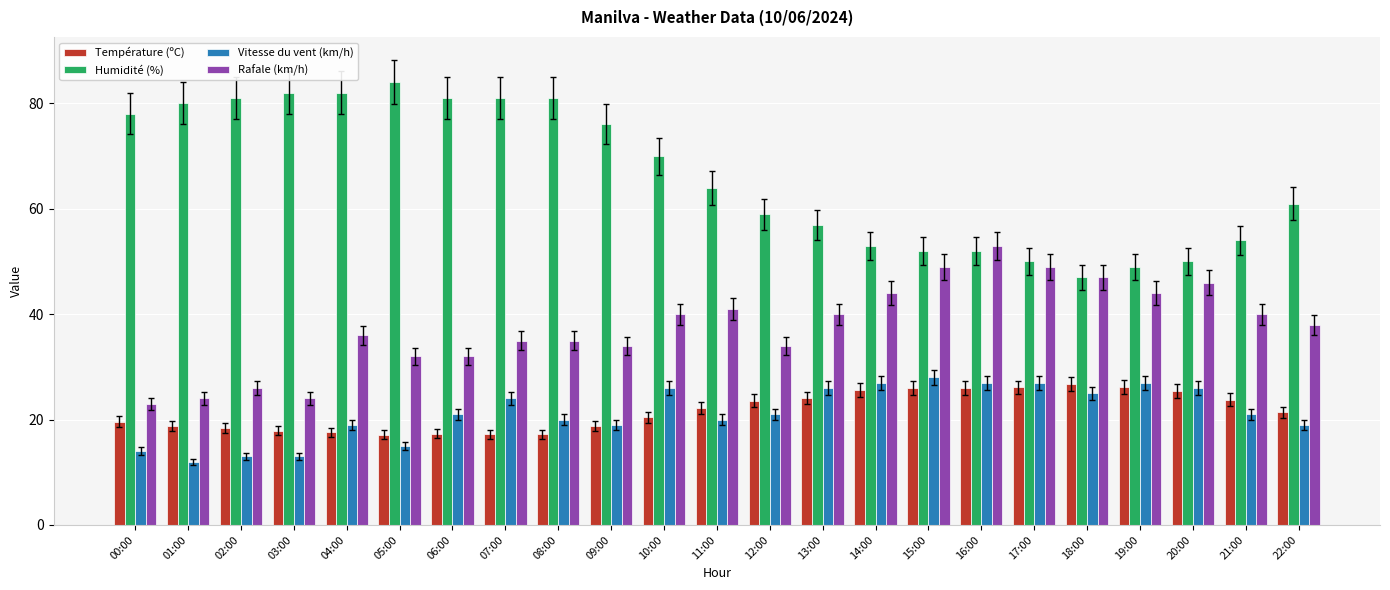

What is the difference between the second highest and minimum values in the Humidité (%) series?

35.0